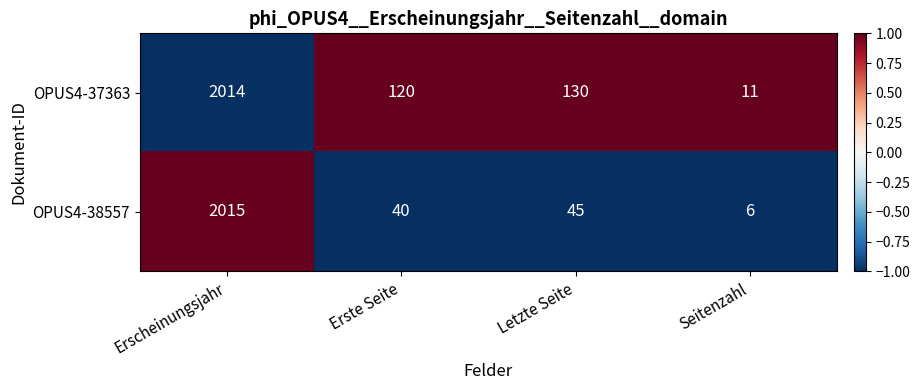

The OPUS4-37363 series shows 35 at Erste Seite. True or false?

False